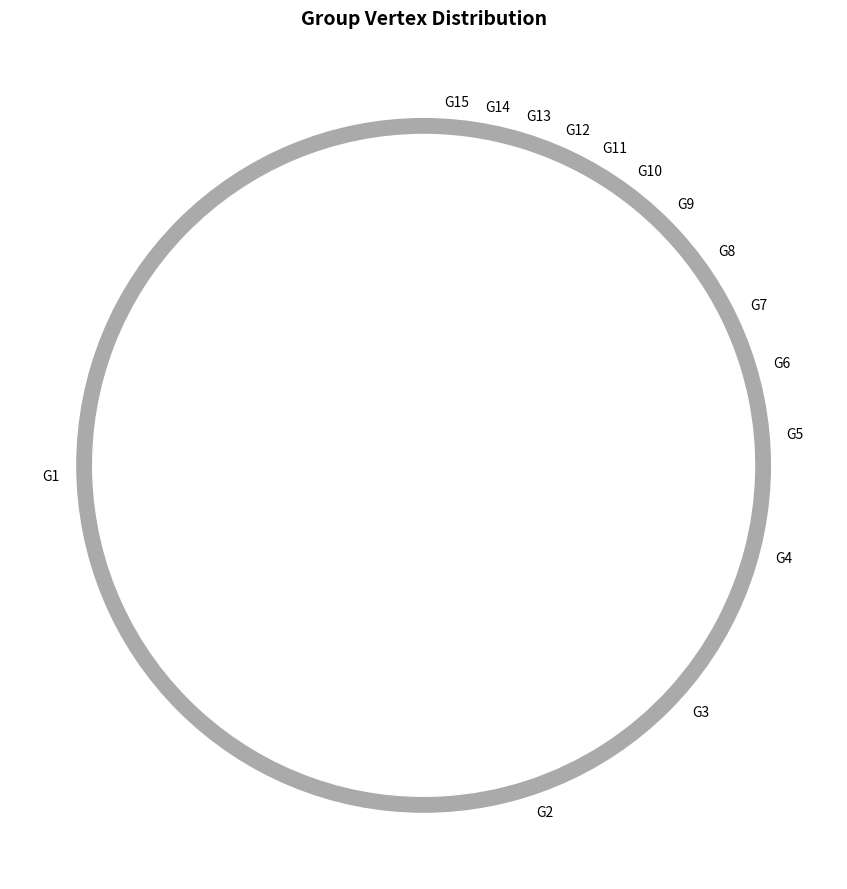

What is the change in value from G5 to G7?

-1